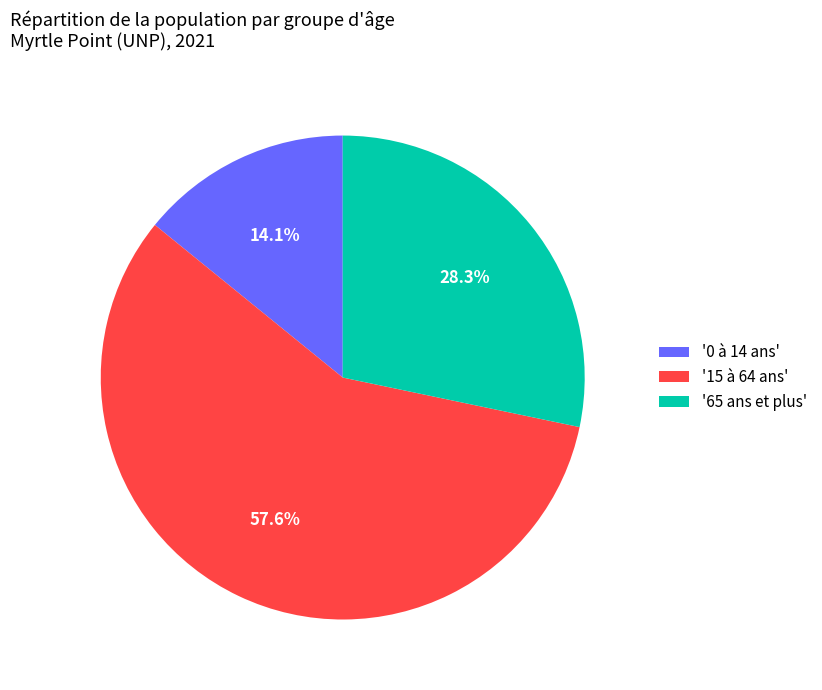

Which has a higher value, '65 ans et plus' or '0 à 14 ans'?

'65 ans et plus'